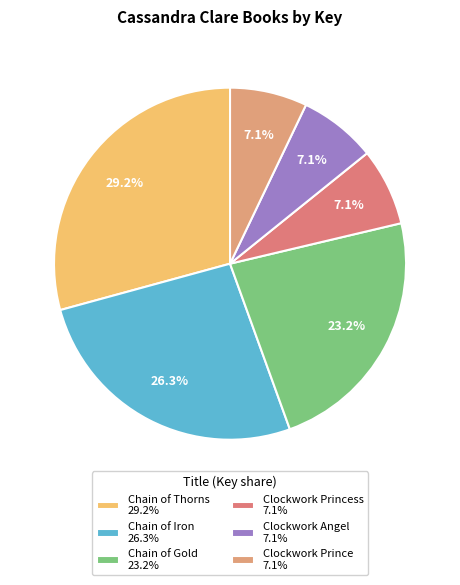

What is the largest slice in the pie chart?

Chain of Thorns